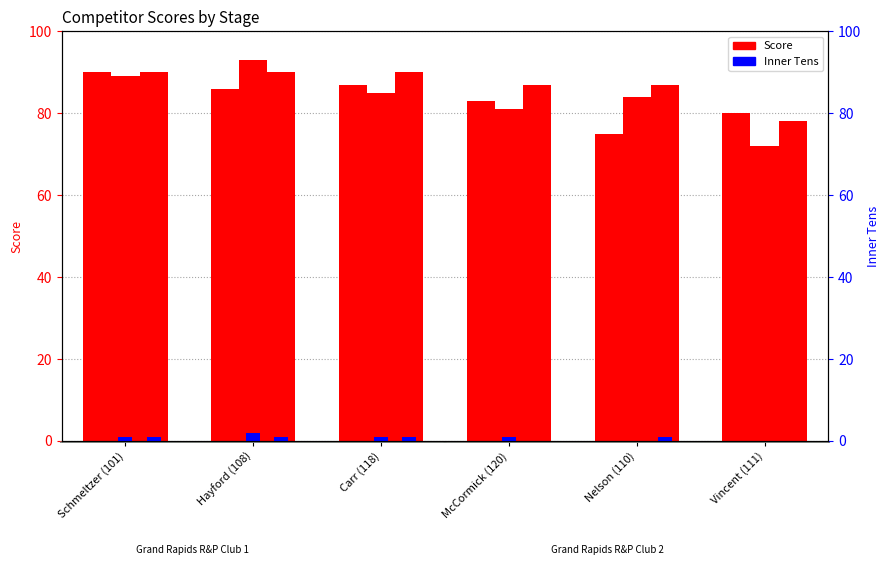

What is the value of the ST 4 Inner Tens bar at the 1st from the left?

1